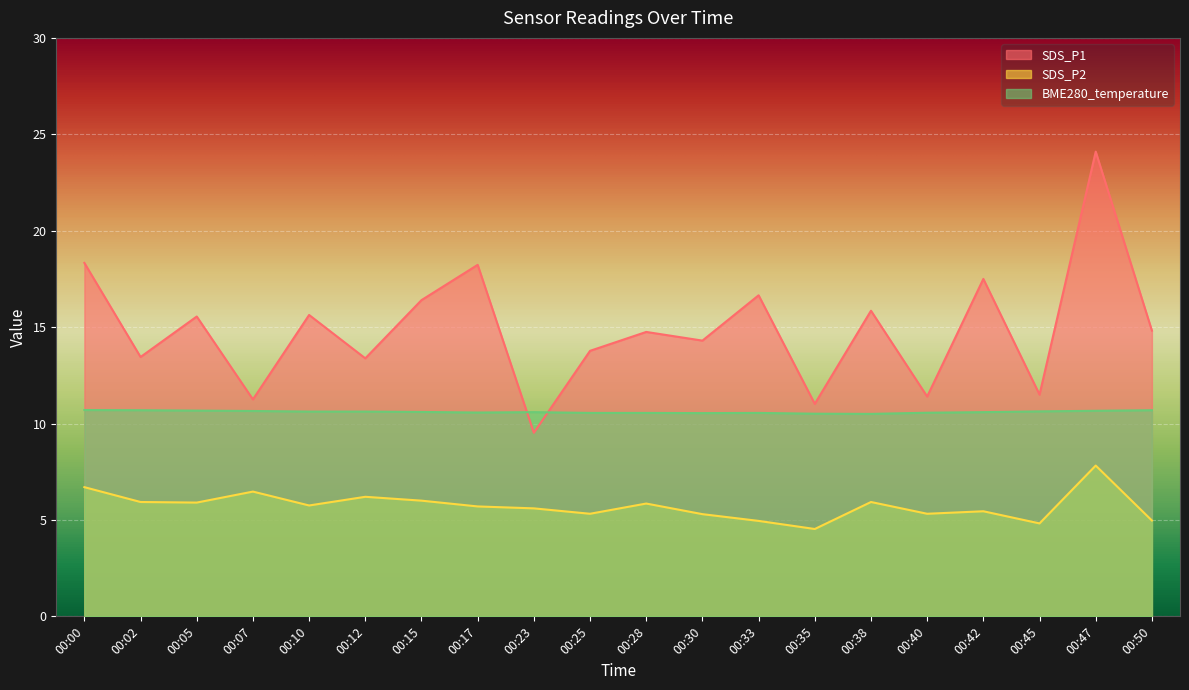

At which label does BME280_temperature reach its minimum?

00:38